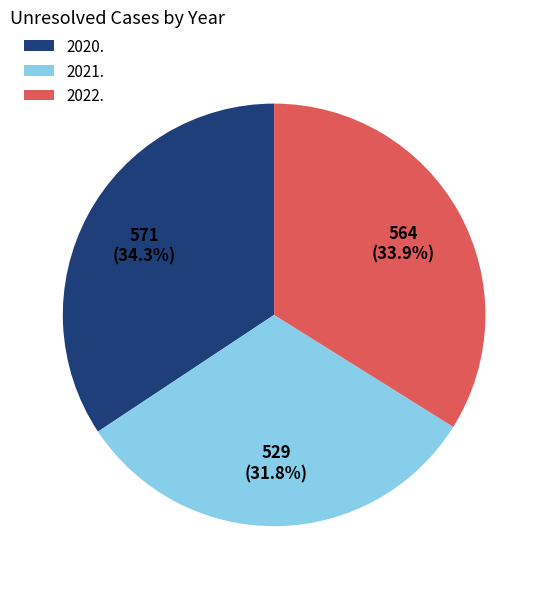

Is there a majority slice in this chart?

No